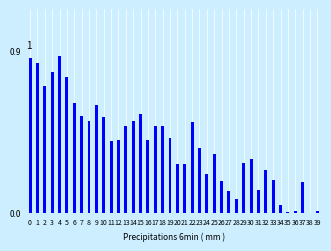

The chart shows a value of 0.5 at 20. True or false?

False